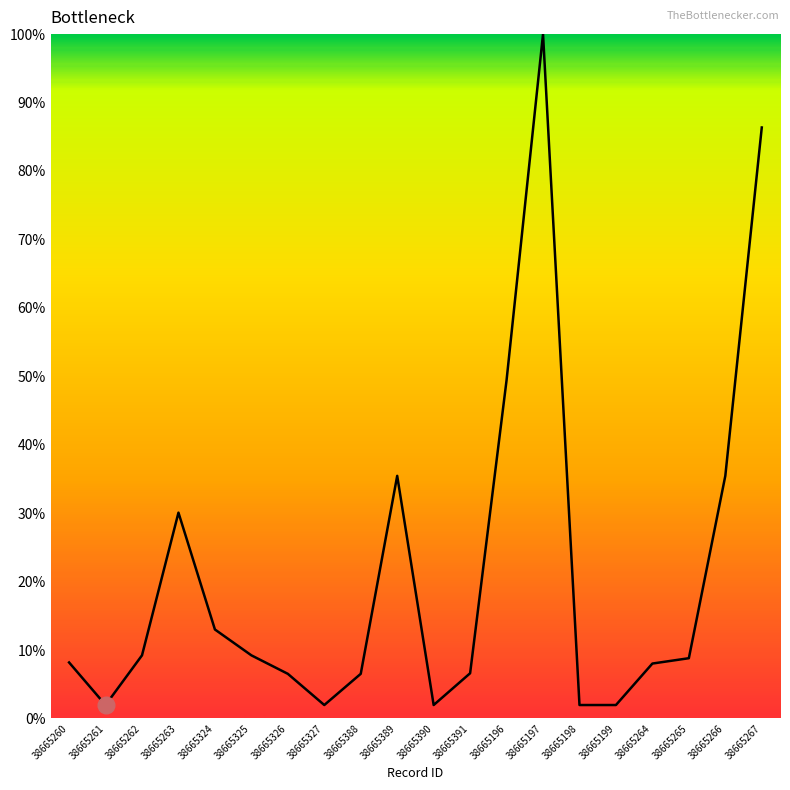

What is the change in value from 38665263 to 38665390?

-28.1